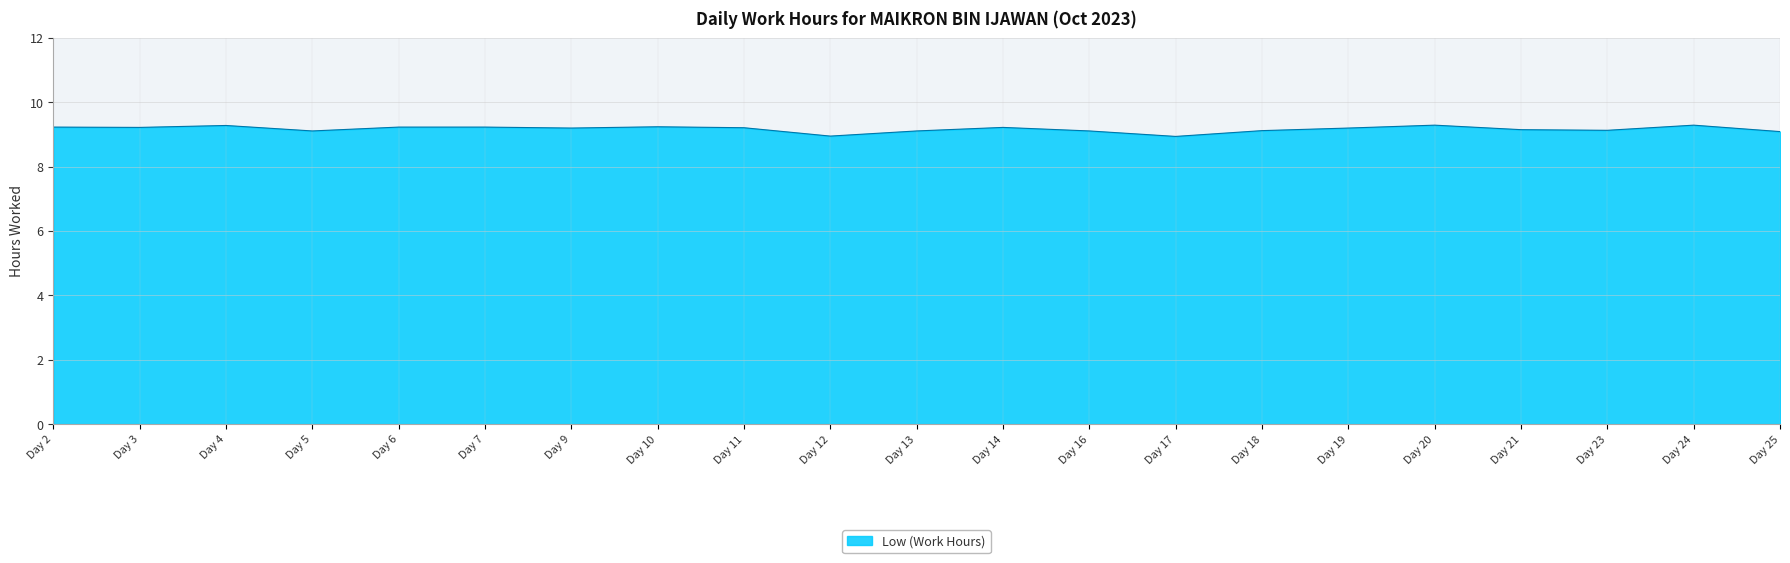

What is the difference between the values at Day 16 and Day 17?

0.2